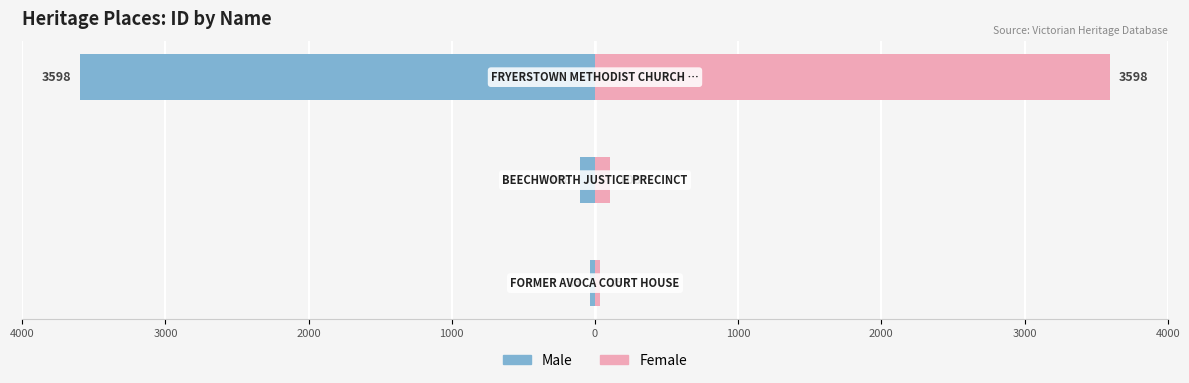

List the series in order of their peak value, highest first.

Female, Male